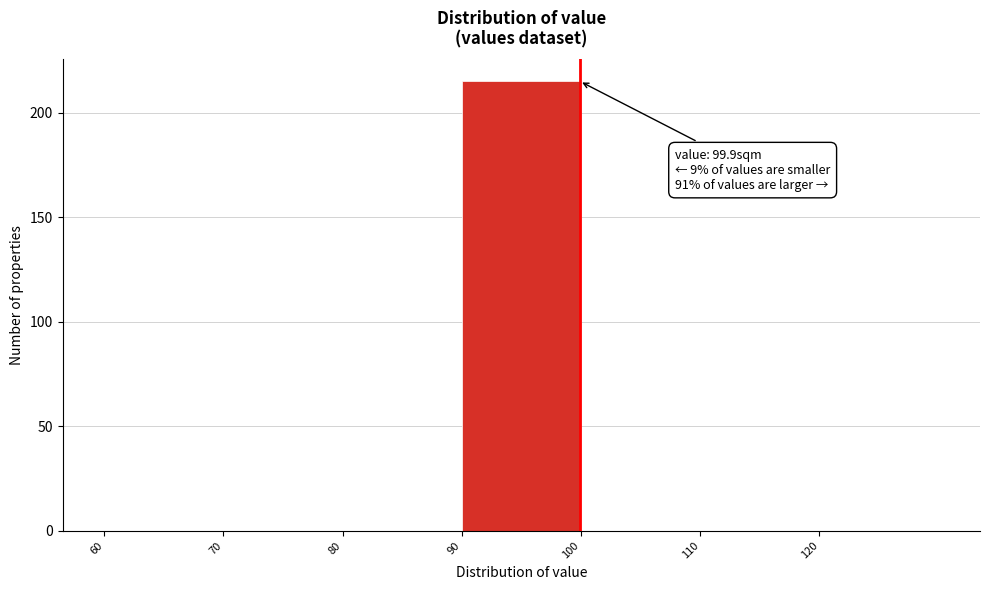

Which range on the x-axis has the tallest bar?

90 to 100